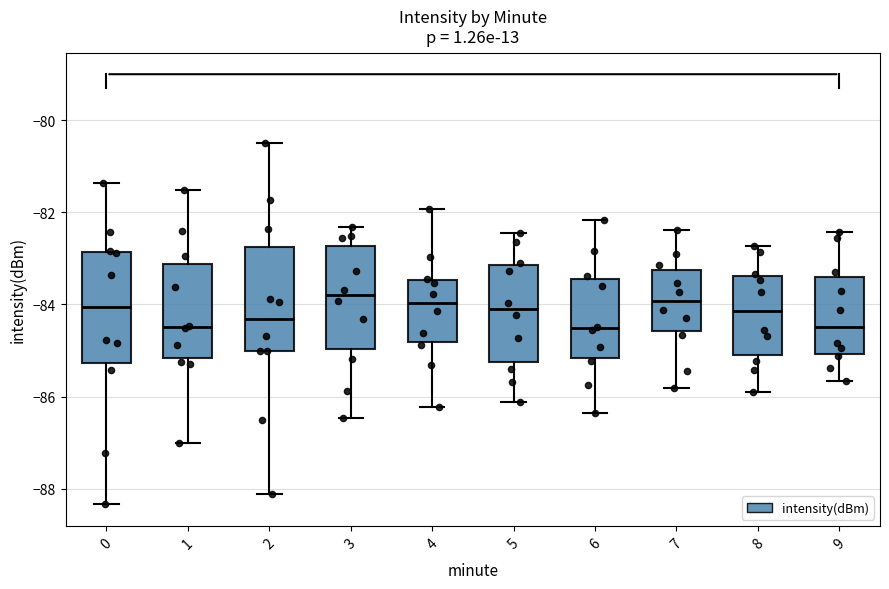

Reading left to right, transcribe this box plot: for each box, give where its median line is, the range the box spans, and where its two whiskers end, as read against the y-axis. The values are not printed on the chart, so give them approximately, as read against the axis.

0: median -84.0, box -85.2 to -82.8, whiskers -88.4 to -81.4
1: median -84.4, box -85.2 to -83.2, whiskers -87.0 to -81.6
2: median -84.4, box -85.0 to -82.8, whiskers -88.2 to -80.4
3: median -83.8, box -85.0 to -82.8, whiskers -86.4 to -82.4
4: median -84.0, box -84.8 to -83.4, whiskers -86.2 to -82.0
5: median -84.0, box -85.2 to -83.2, whiskers -86.2 to -82.4
6: median -84.6, box -85.2 to -83.4, whiskers -86.4 to -82.2
7: median -84.0, box -84.6 to -83.2, whiskers -85.8 to -82.4
8: median -84.2, box -85.0 to -83.4, whiskers -86.0 to -82.8
9: median -84.4, box -85.0 to -83.4, whiskers -85.6 to -82.4